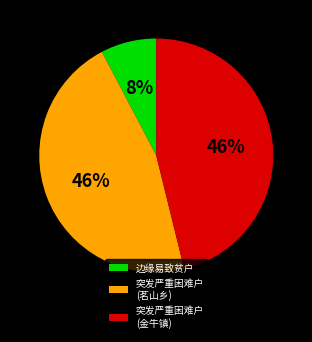

How many slices are in this pie chart?

3